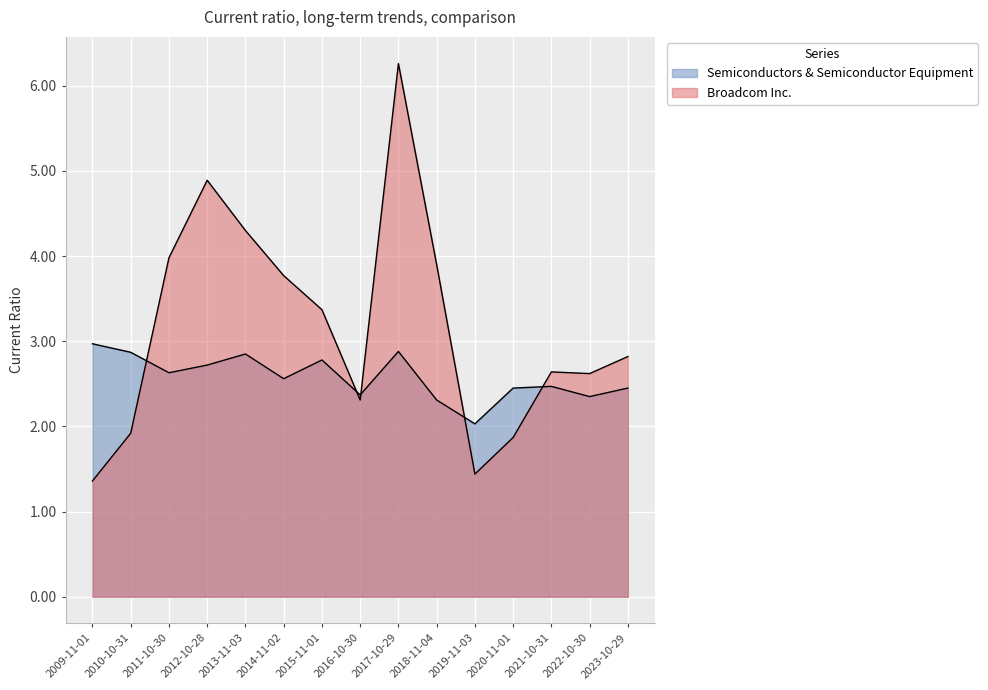

What position from the left is 2022-10-30?

14